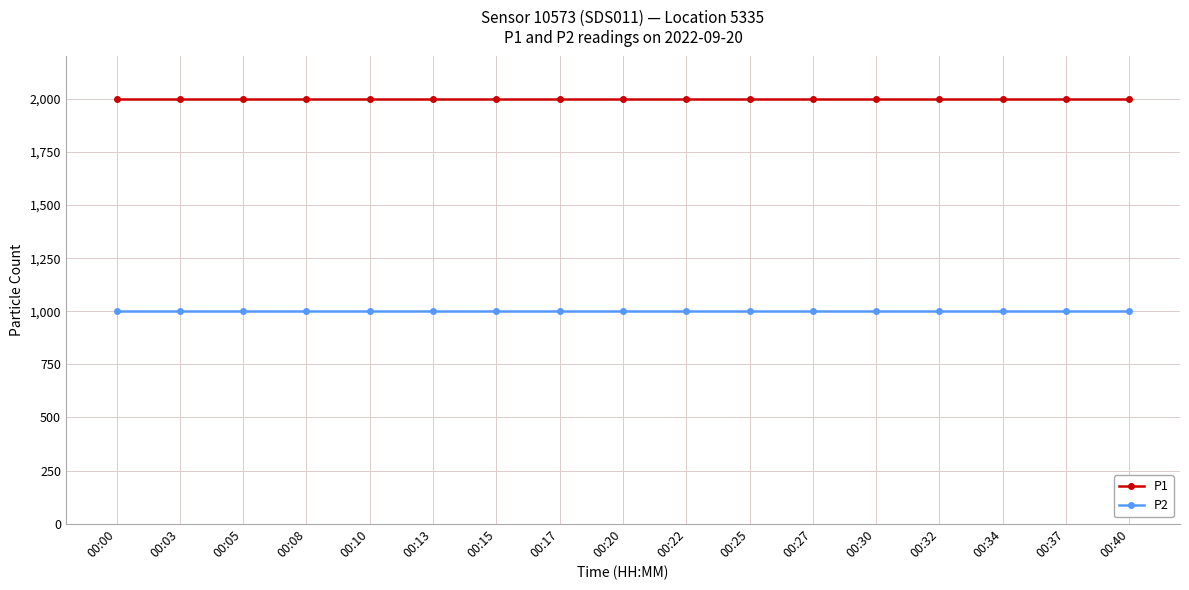

Reading right to left, transcribe all the data shown in this chart.

P1: 00:40=1999.9	00:37=1999.9	00:34=1999.9	00:32=1999.9	00:30=1999.9	00:27=1999.9	00:25=1999.9	00:22=1999.9	00:20=1999.9	00:17=1999.9	00:15=1999.9	00:13=1999.9	00:10=1999.9	00:08=1999.9	00:05=1999.9	00:03=1999.9	00:00=1999.9
P2: 00:40=999.9	00:37=999.9	00:34=999.9	00:32=999.9	00:30=999.9	00:27=999.9	00:25=999.9	00:22=999.9	00:20=999.9	00:17=999.9	00:15=999.9	00:13=999.9	00:10=999.9	00:08=999.9	00:05=999.9	00:03=999.9	00:00=999.9